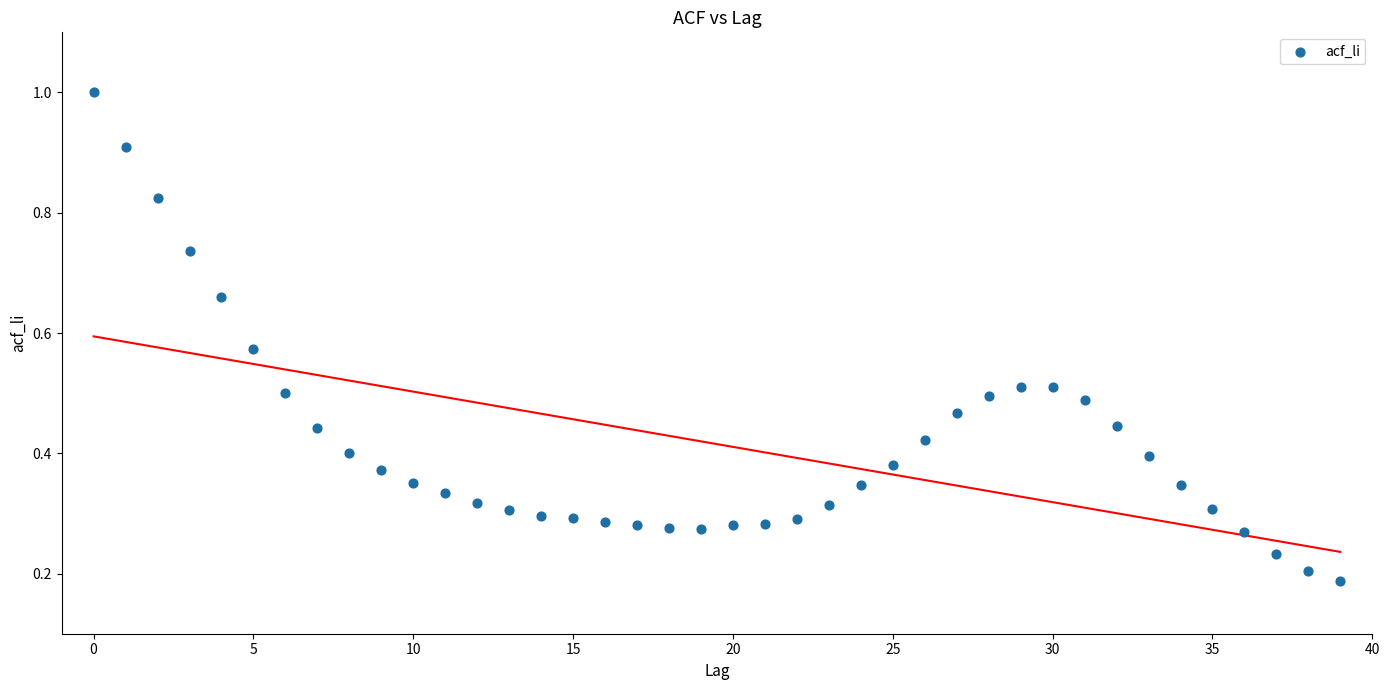

Count the number of points in this scatter plot.

40